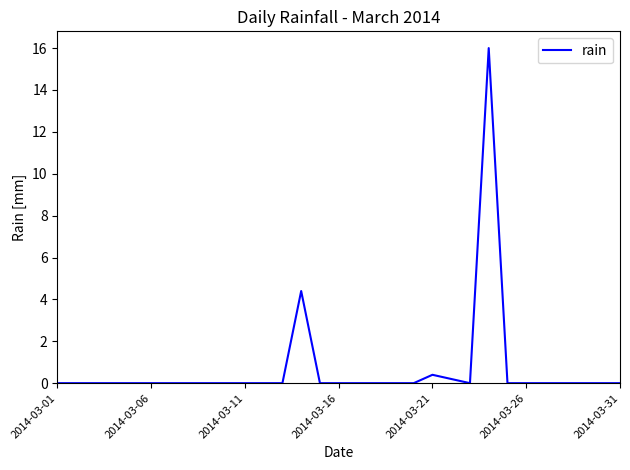

What is the difference between the maximum and minimum values?

16.0